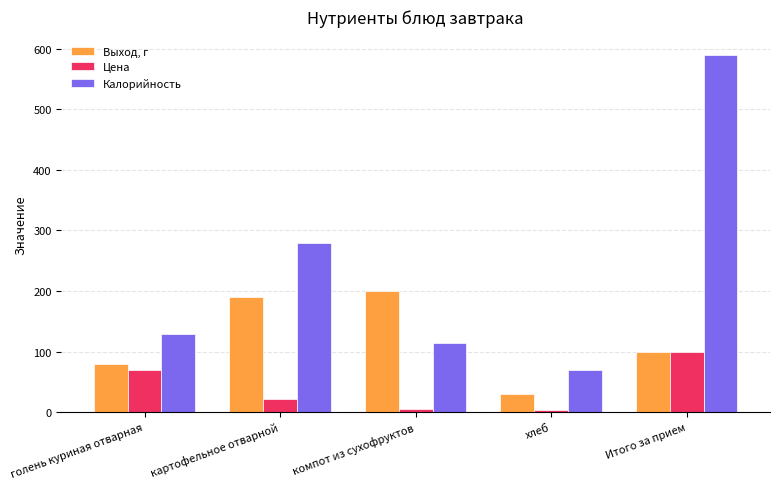

What is the sum of all Калорийность values?

1180.9